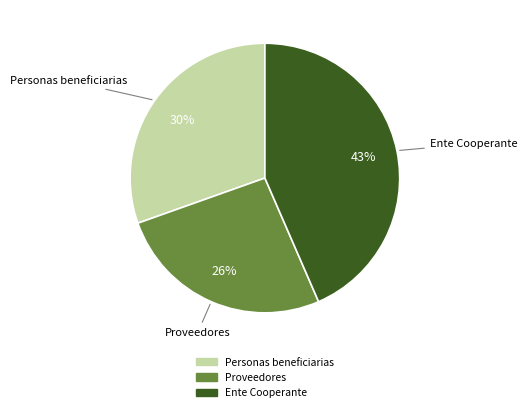

What percentage is the Personas beneficiarias slice, to the nearest percent?

30%